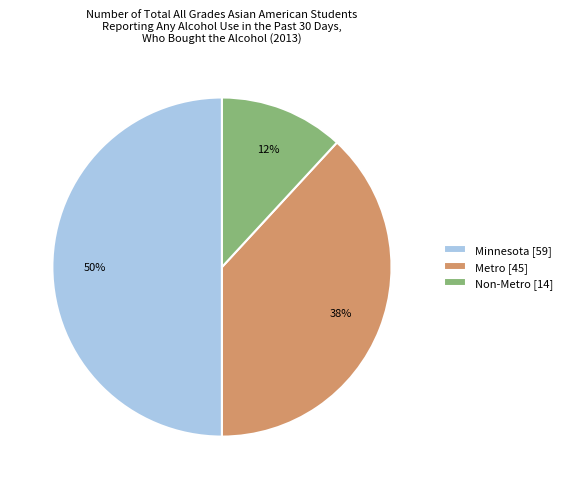

Between Metro [45] and Non-Metro [14], which is larger?

Metro [45]